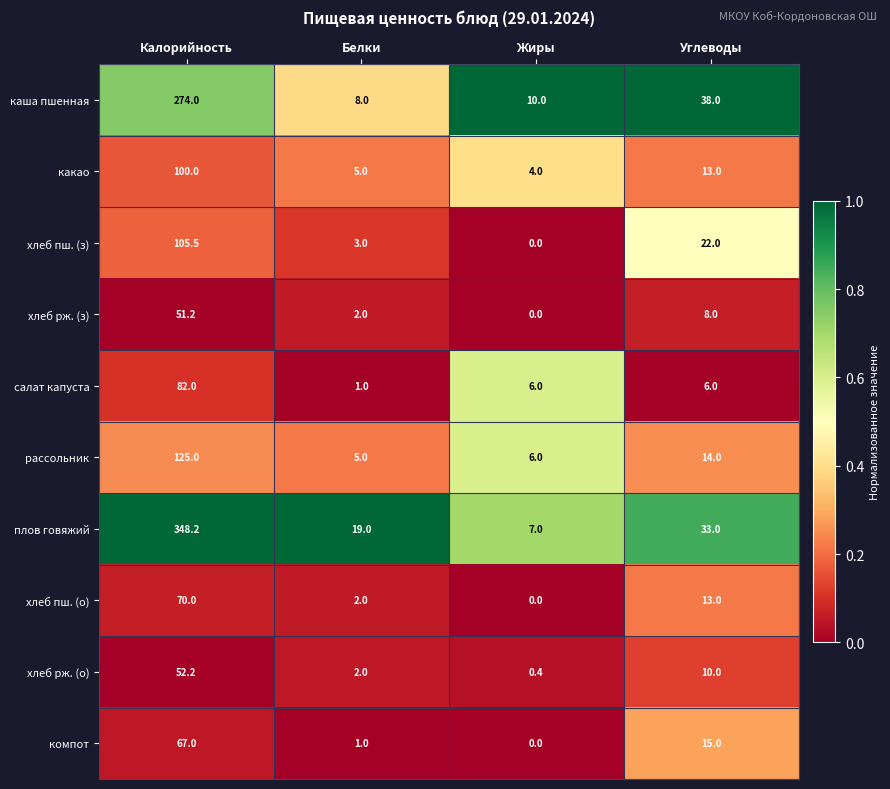

What is the minimum value for салат капуста?

1.0